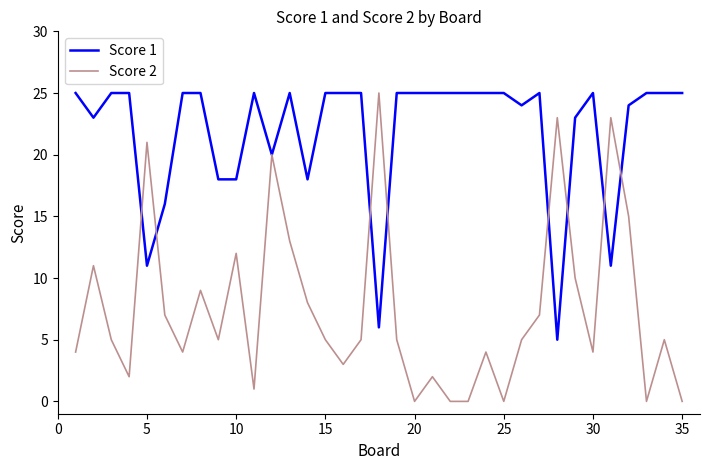

Which series has the largest total across all categories?

Score 1